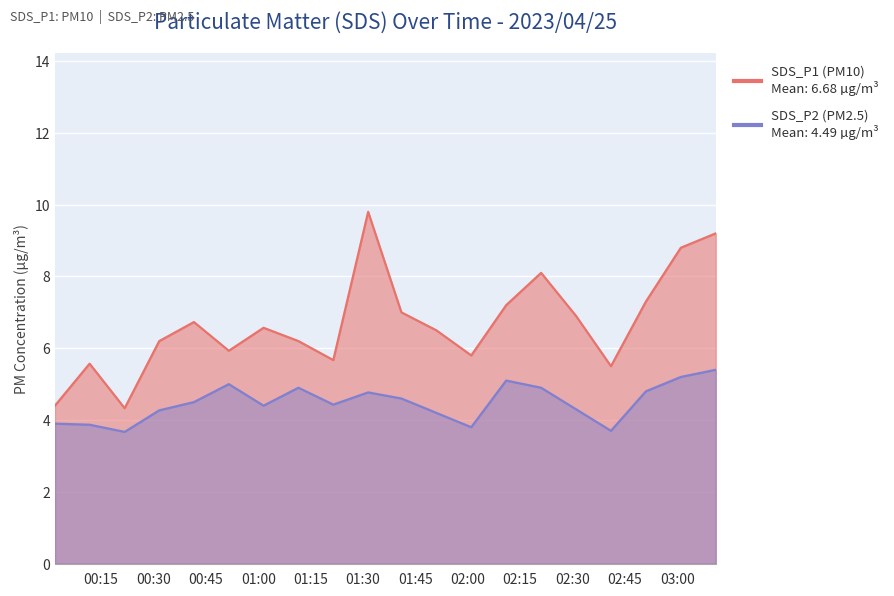

True or false: SDS_P1 and SDS_P2 intersect in this chart.

False